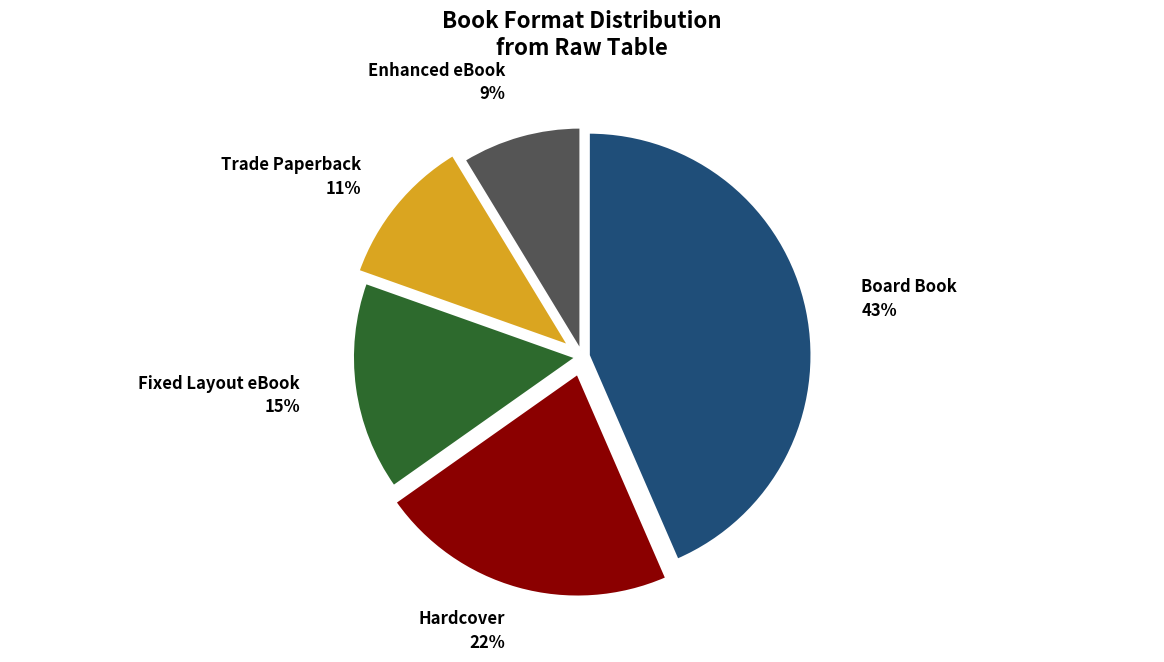

What is the smallest slice in the pie chart?

Enhanced eBook